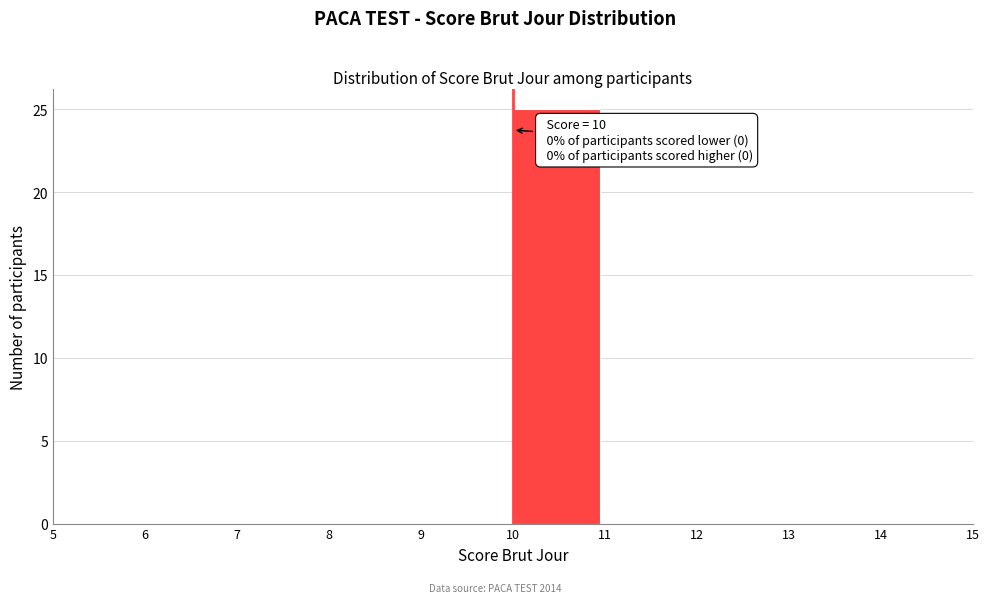

Over which range of the x-axis is the bar tallest?

10 to 11